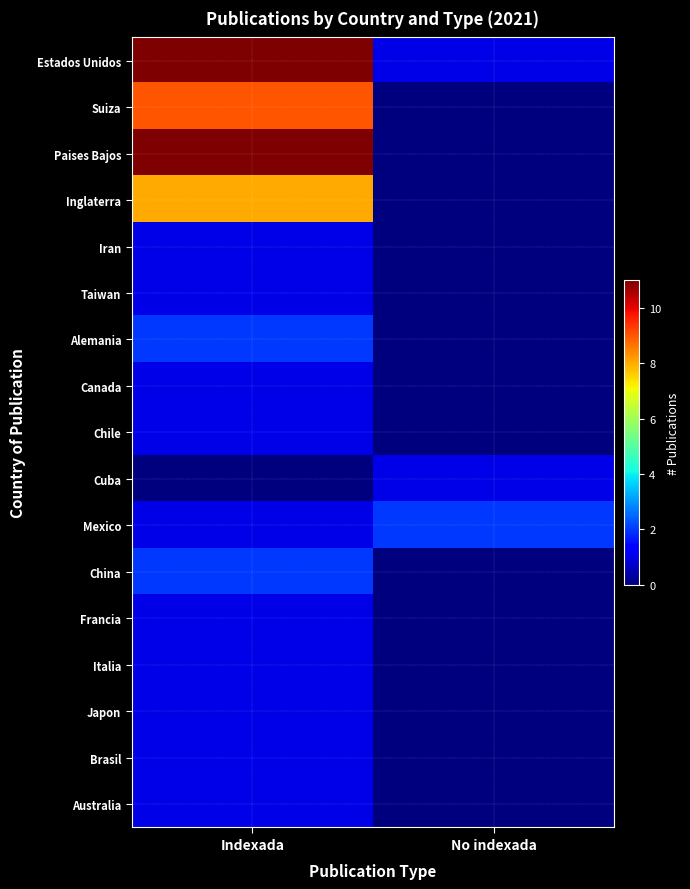

Rank the series by their maximum value, from highest to lowest.

Estados Unidos, Paises Bajos, Suiza, Inglaterra, Alemania, Mexico, China, Iran, Taiwan, Canada, Chile, Cuba, Francia, Italia, Japon, Brasil, Australia